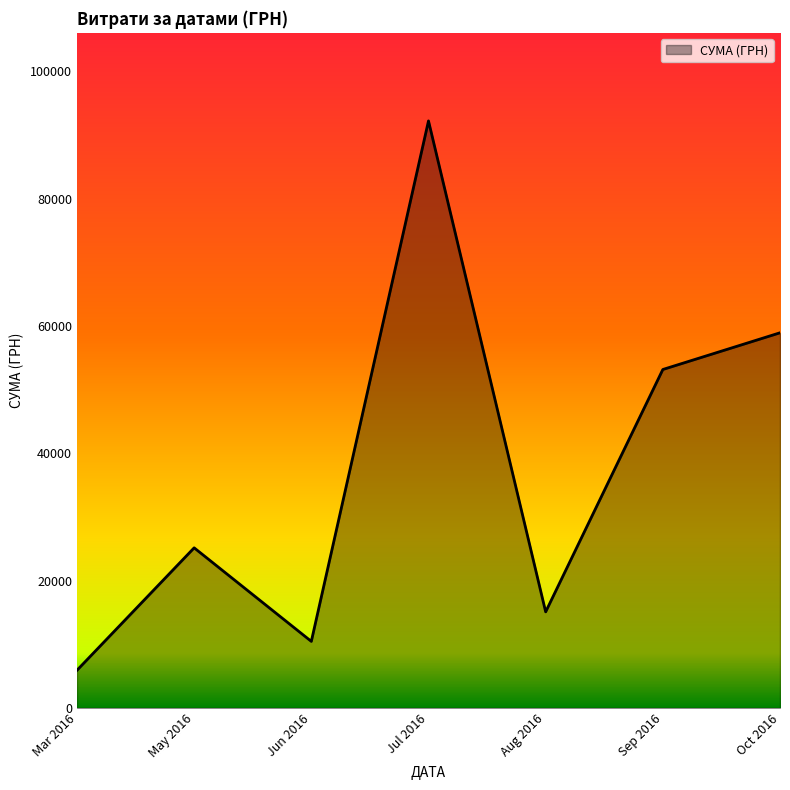

What is the difference between the values at Sep 2016 and Jun 2016?

42699.6